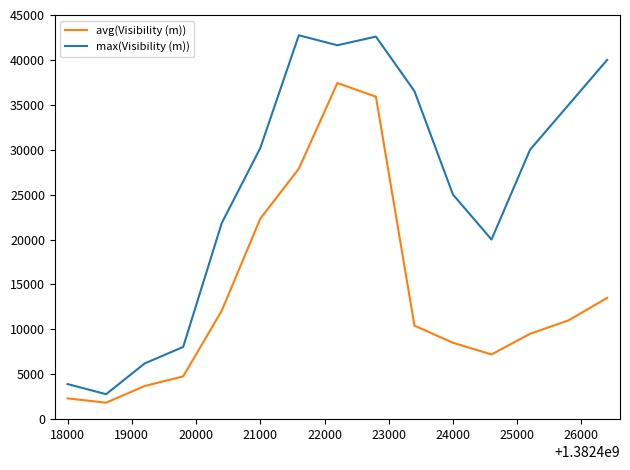

Which series has the widest spread of values?

max(Visibility (m))